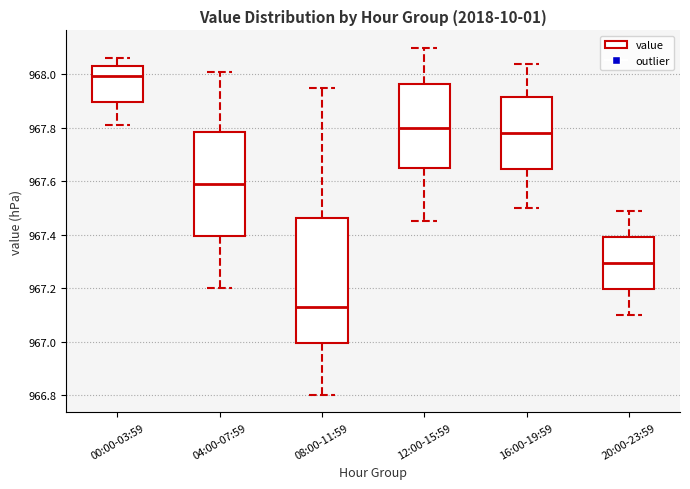

Which box is the tallest, from its lower edge to its upper edge?

08:00-11:59